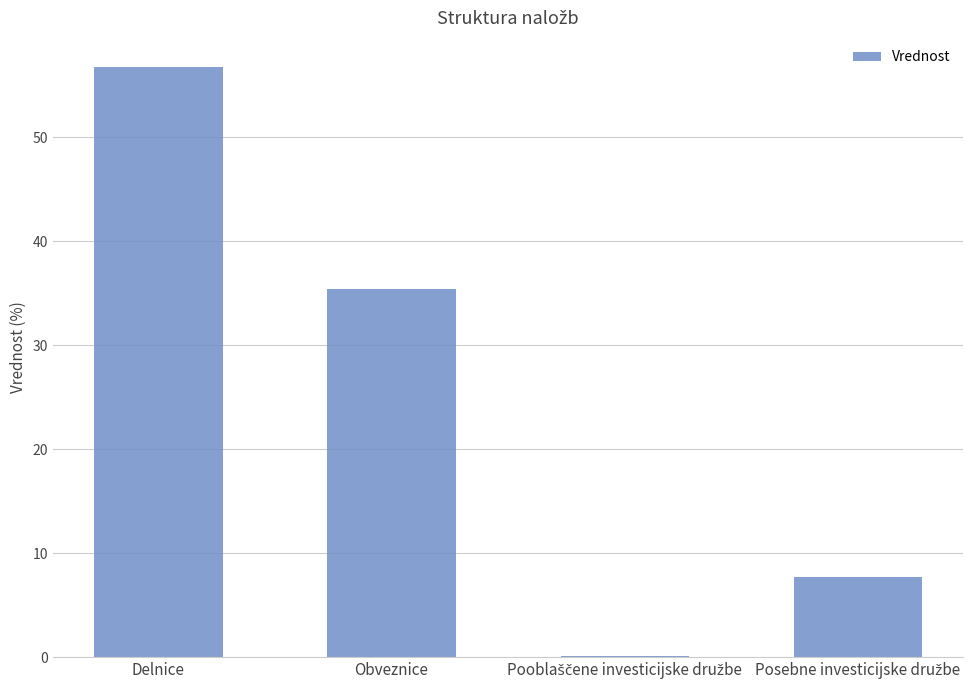

At which label is the value closest to 28?

Obveznice